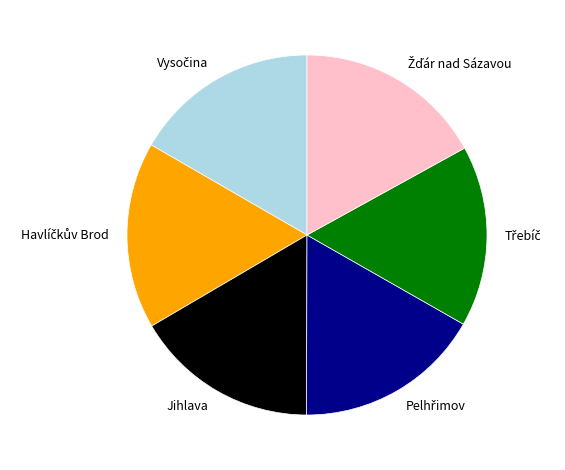

Does any single category account for the majority?

No